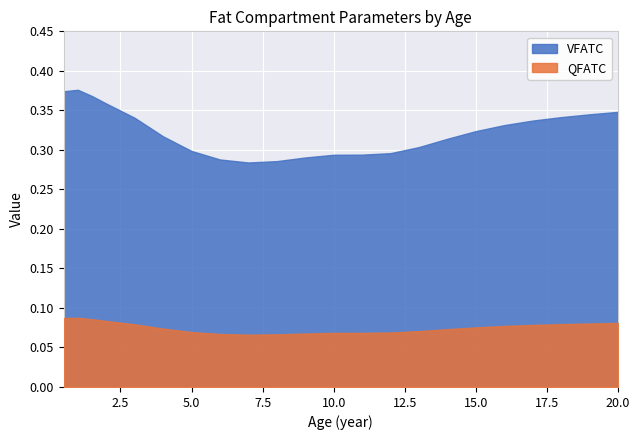

At which label does VFATC reach its peak?

1